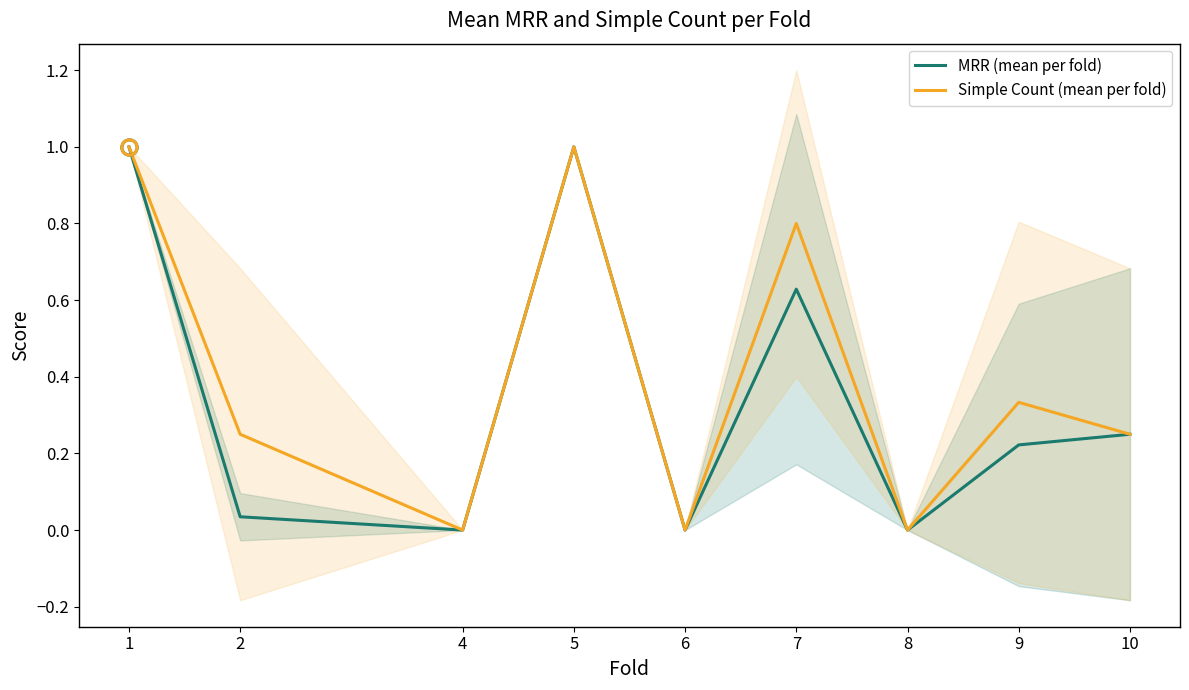

Reading left to right, list all the values displayed in this chart.

MRR (mean per fold): 1=1.0	2=0.0	4=0.0	5=1.0	6=0.0	7=0.6	8=0.0	9=0.2	10=0.2
Simple Count (mean per fold): 1=1.0	2=0.2	4=0.0	5=1.0	6=0.0	7=0.8	8=0.0	9=0.3	10=0.2